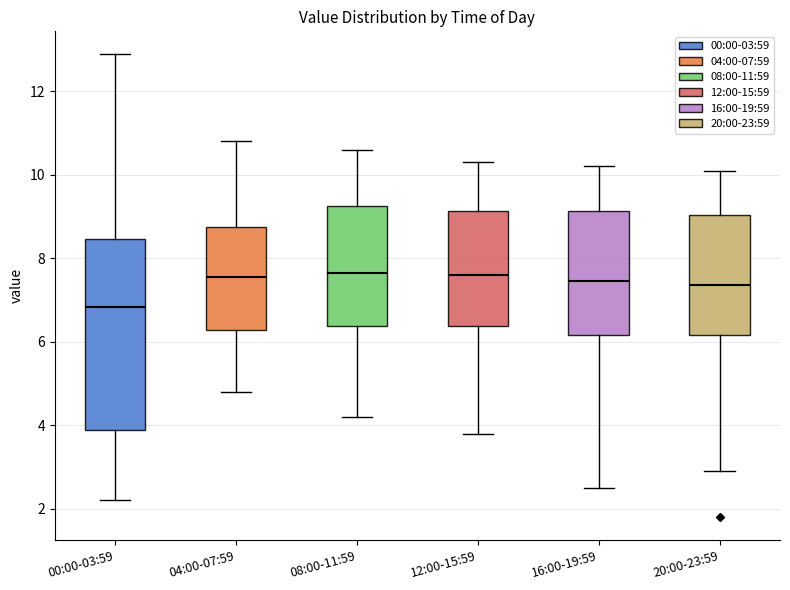

Reading left to right, read every box against the y-axis: the position of its median line, the range the box covers, and the ends of its whiskers. The values are not printed on the chart, so give them approximately, as read against the axis.

00:00-03:59: median 6.8, box 3.8 to 8.4, whiskers 2.2 to 12.8
04:00-07:59: median 7.6, box 6.2 to 8.8, whiskers 4.8 to 10.8
08:00-11:59: median 7.6, box 6.4 to 9.2, whiskers 4.2 to 10.6
12:00-15:59: median 7.6, box 6.4 to 9.2, whiskers 3.8 to 10.4
16:00-19:59: median 7.4, box 6.2 to 9.2, whiskers 2.6 to 10.2
20:00-23:59: median 7.4, box 6.2 to 9.0, whiskers 3.0 to 10.2